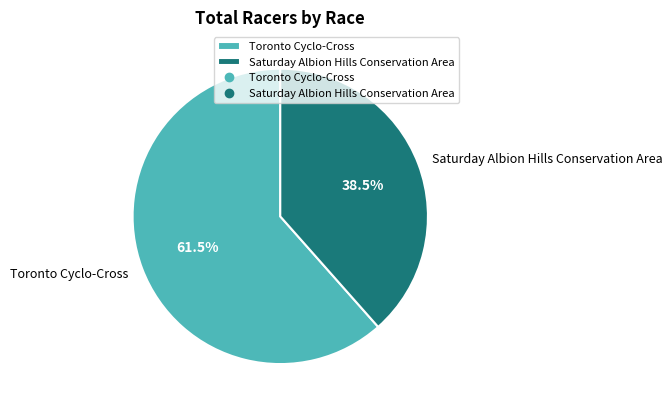

Approximately how many times larger is the value at Saturday Albion Hills Conservation Area compared to Toronto Cyclo-Cross?

0.6